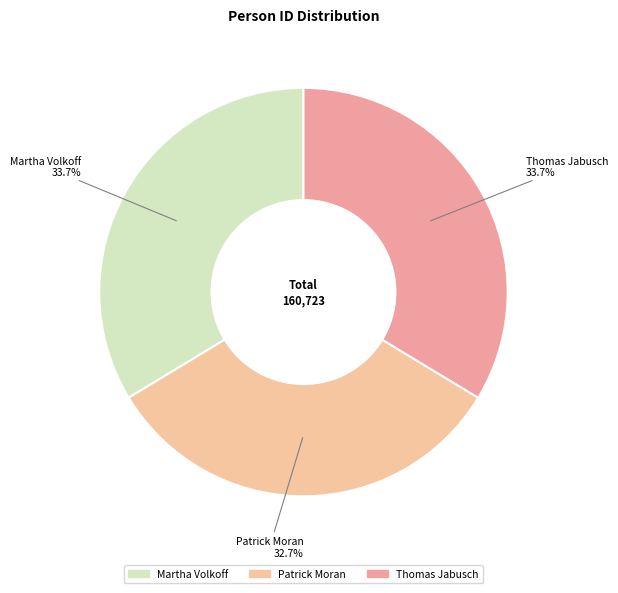

How many slices are in this pie chart?

3